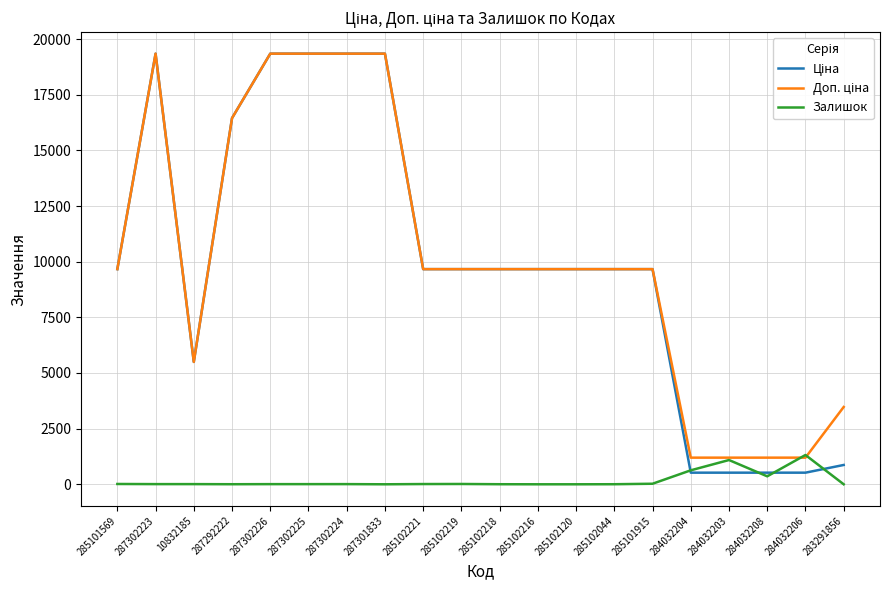

What is the difference between the highest and lowest values at 284032203?

674.7